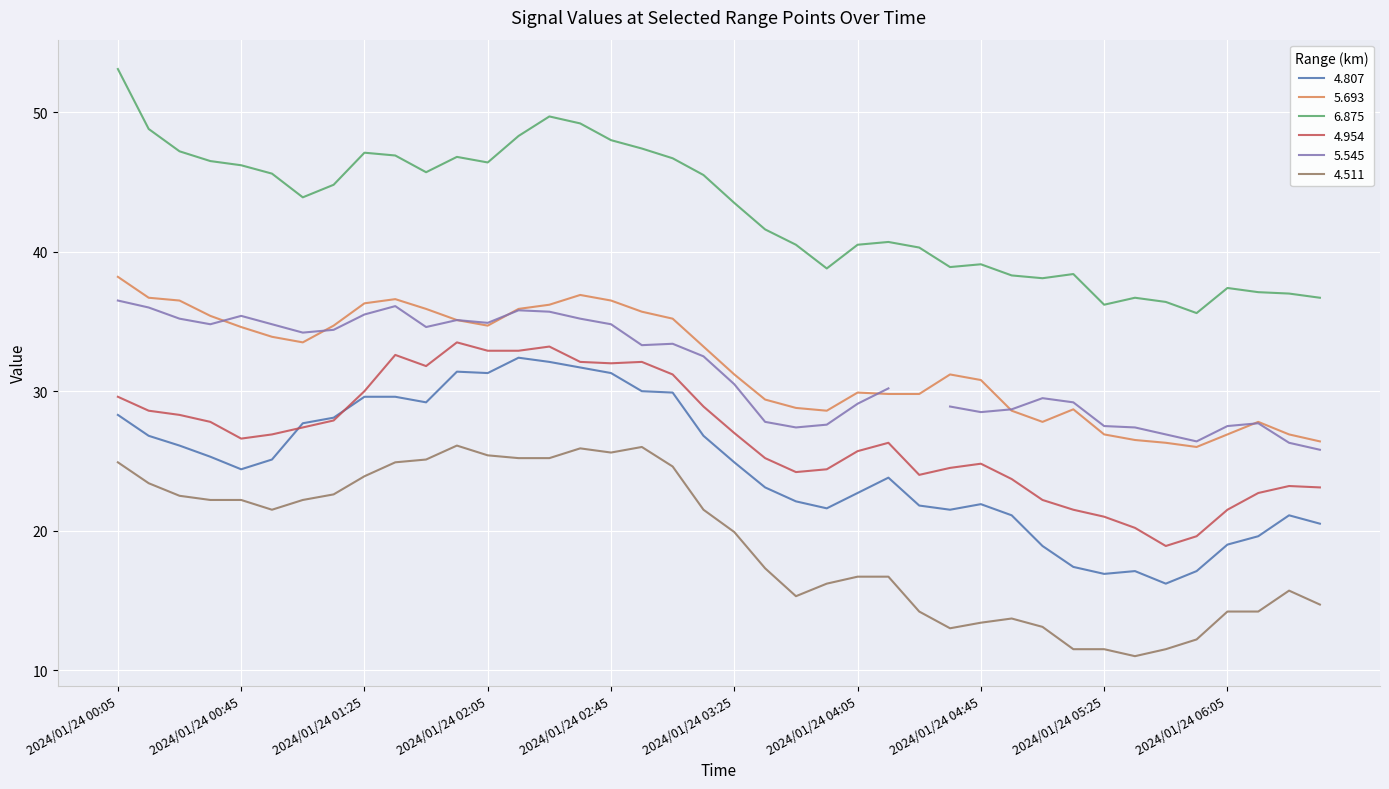

Where is 4.807 nearest to the value 24?

2024/01/24 04:15